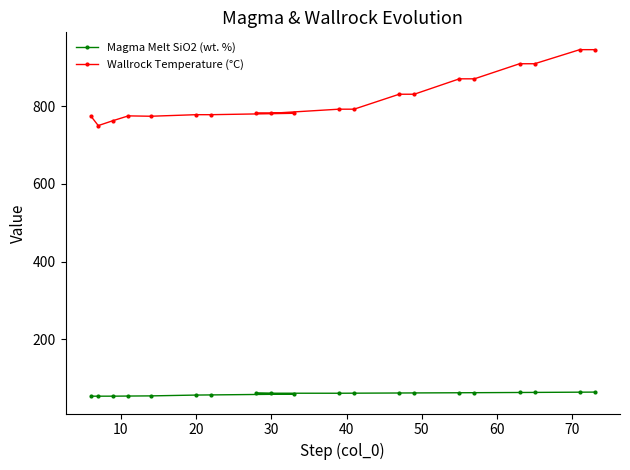

What is the average value of the Wallrock Temperature (°C) series?

821.7